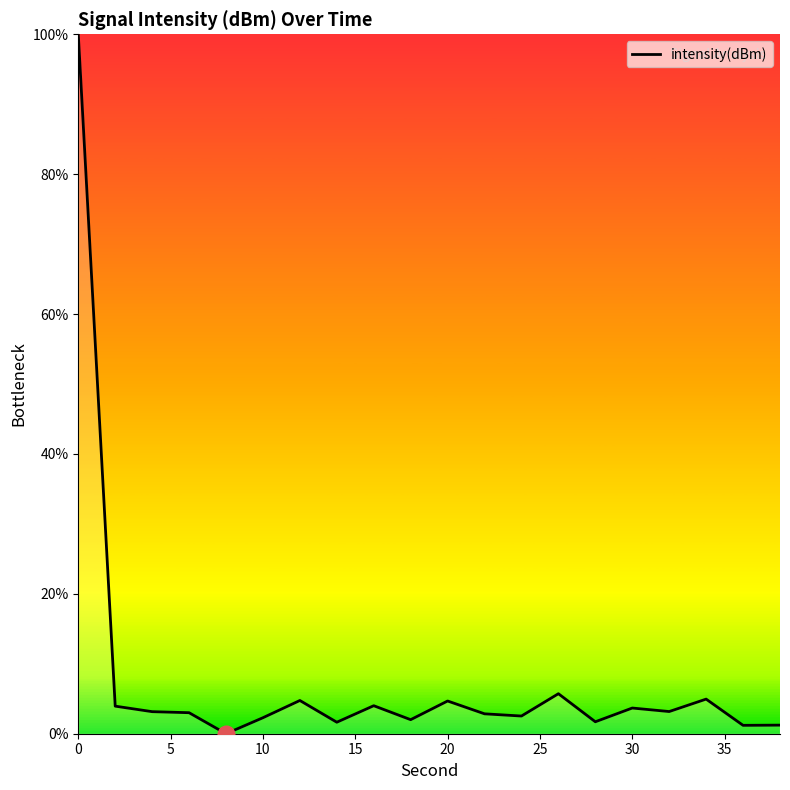

What is the greatest value displayed?

100.0